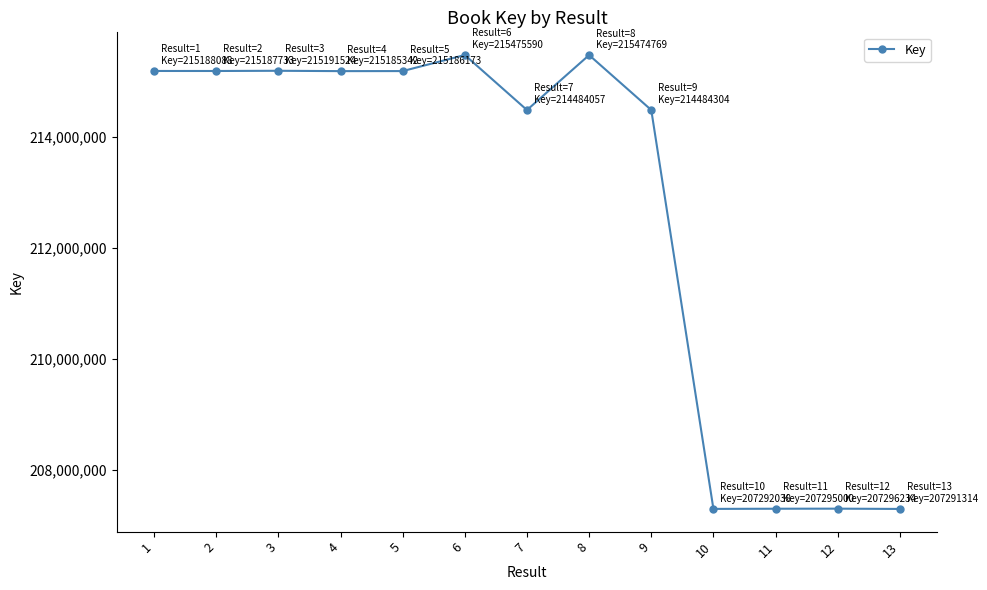

Count the number of data series in this chart.

1